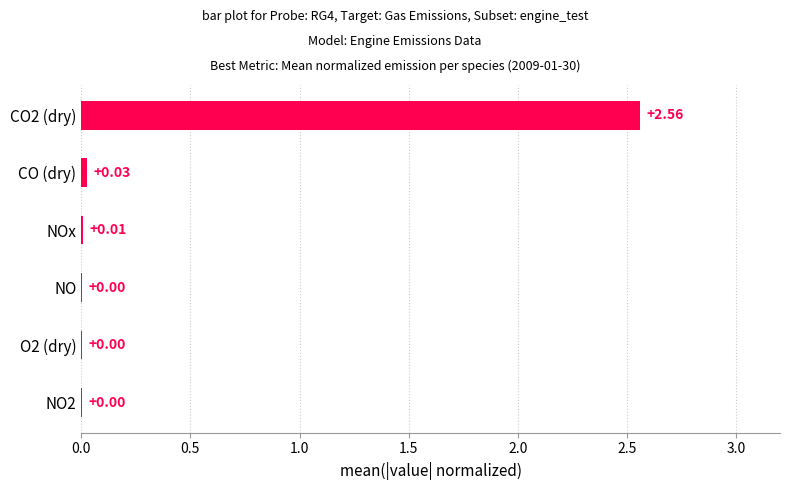

What is the change in value from CO2 (dry) to NOx?

-2.6